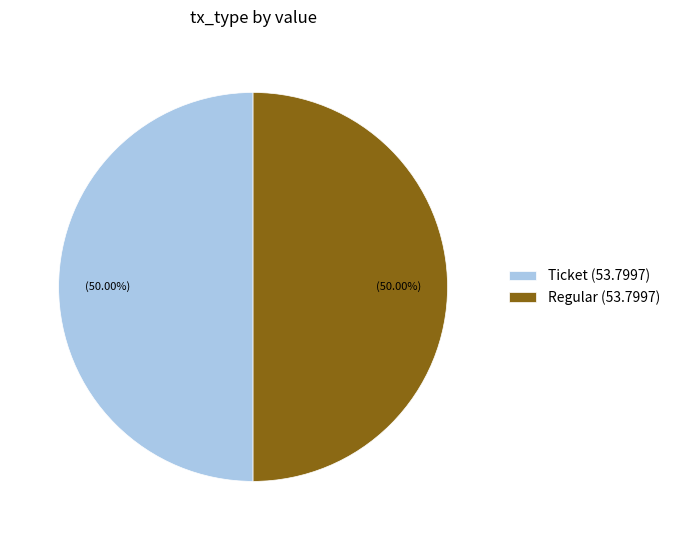

What is the ratio of the value at Ticket (53.7997) to the value at Regular (53.7997)?

1.0